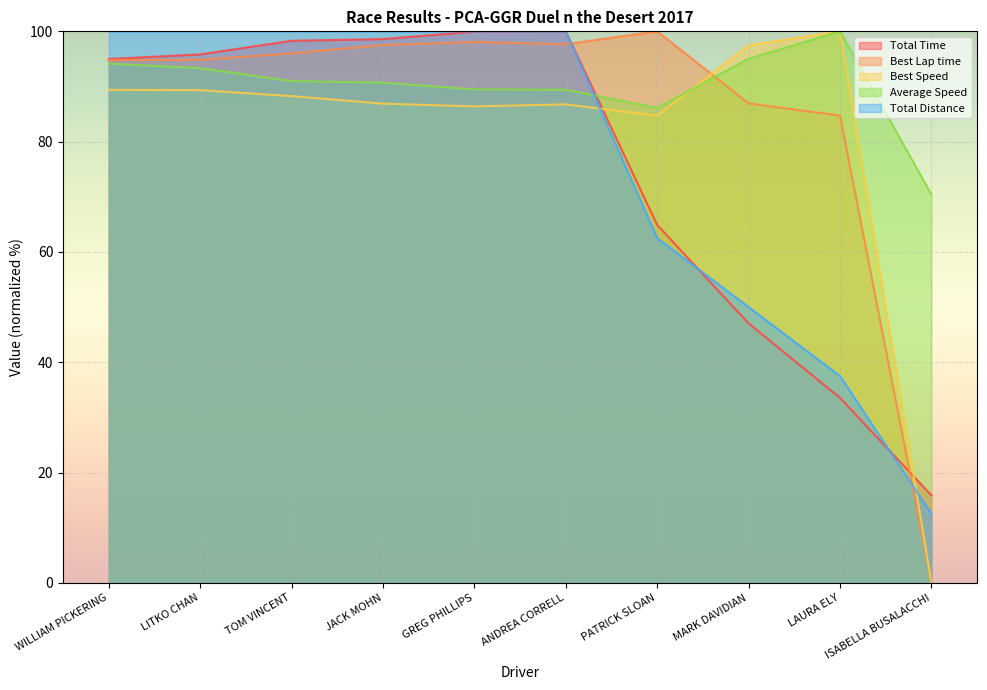

Reading right to left, what are all the values shown in this chart?

Total Time: ISABELLA BUSALACCHI=15.9	LAURA ELY=33.5	MARK DAVIDIAN=47.0	PATRICK SLOAN=64.9	ANDREA CORRELL=100.0	GREG PHILLIPS=99.9	JACK MOHN=98.6	TOM VINCENT=98.3	LITKO CHAN=95.8	WILLIAM PICKERING=95.0
Best Lap time: ISABELLA BUSALACCHI=0.0	LAURA ELY=84.7	MARK DAVIDIAN=86.9	PATRICK SLOAN=100.0	ANDREA CORRELL=97.7	GREG PHILLIPS=98.1	JACK MOHN=97.5	TOM VINCENT=96.0	LITKO CHAN=94.8	WILLIAM PICKERING=94.8
Best Speed: ISABELLA BUSALACCHI=0.0	LAURA ELY=100.0	MARK DAVIDIAN=97.5	PATRICK SLOAN=84.7	ANDREA CORRELL=86.8	GREG PHILLIPS=86.4	JACK MOHN=86.9	TOM VINCENT=88.3	LITKO CHAN=89.3	WILLIAM PICKERING=89.4
Average Speed: ISABELLA BUSALACCHI=70.4	LAURA ELY=100.0	MARK DAVIDIAN=95.0	PATRICK SLOAN=86.1	ANDREA CORRELL=89.4	GREG PHILLIPS=89.5	JACK MOHN=90.7	TOM VINCENT=91.0	LITKO CHAN=93.3	WILLIAM PICKERING=94.1
Total Distance: ISABELLA BUSALACCHI=12.5	LAURA ELY=37.5	MARK DAVIDIAN=50.0	PATRICK SLOAN=62.5	ANDREA CORRELL=100.0	GREG PHILLIPS=100.0	JACK MOHN=100.0	TOM VINCENT=100.0	LITKO CHAN=100.0	WILLIAM PICKERING=100.0